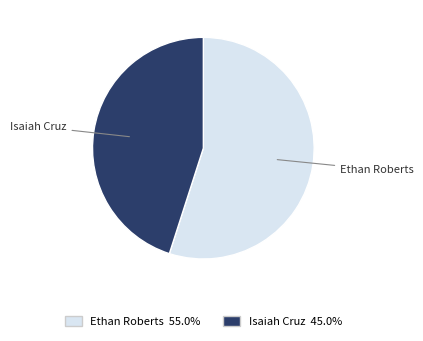

Approximately how many times larger is the value at Ethan Roberts compared to Isaiah Cruz?

1.2